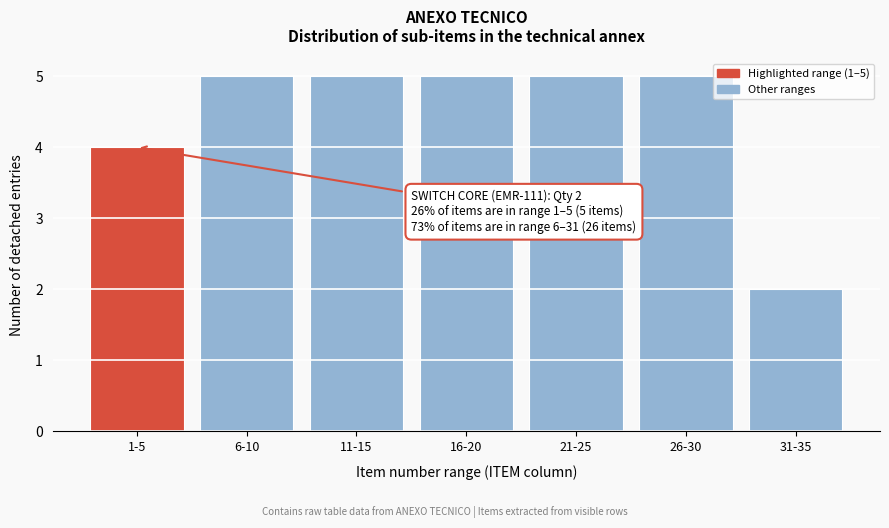

Reading right to left, transcribe all the data shown in this chart.

2	5	5	5	5	5	4